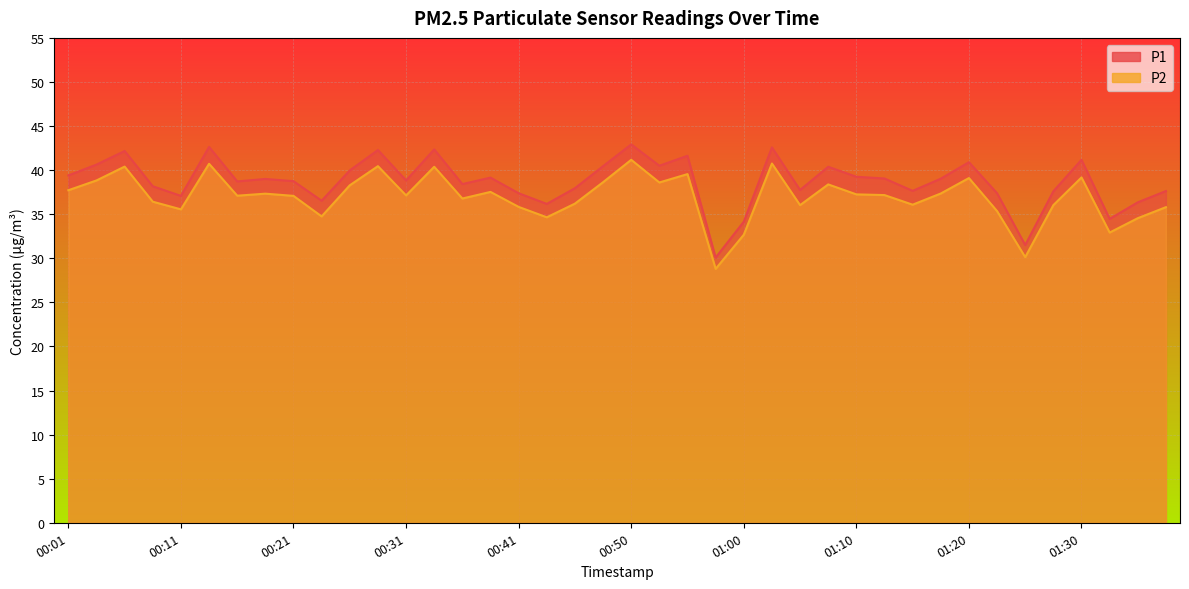

The value of P2 at 01:05 is 36.0. True or false?

True